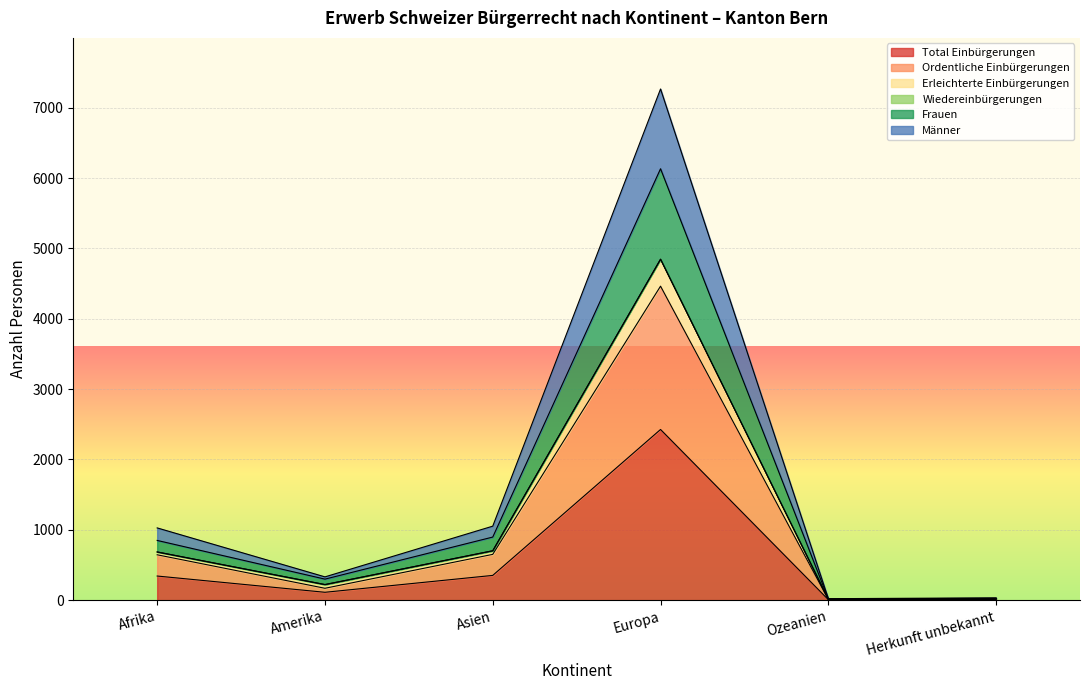

True or false: Erleichterte Einbürgerungen and Ordentliche Einbürgerungen intersect in this chart.

False